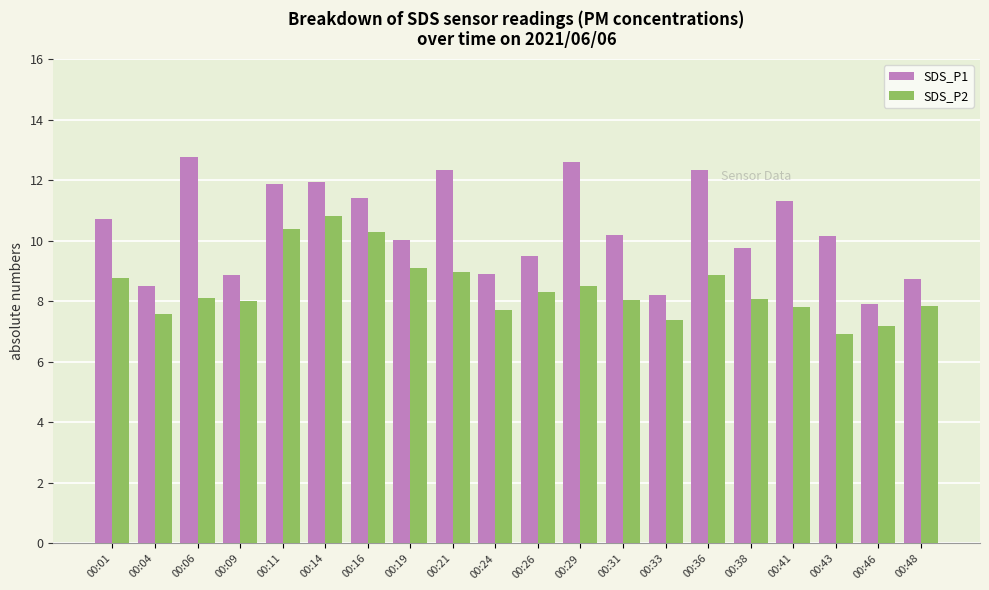

What is the difference between the maximum and second lowest values in the SDS_P1 series?

4.6